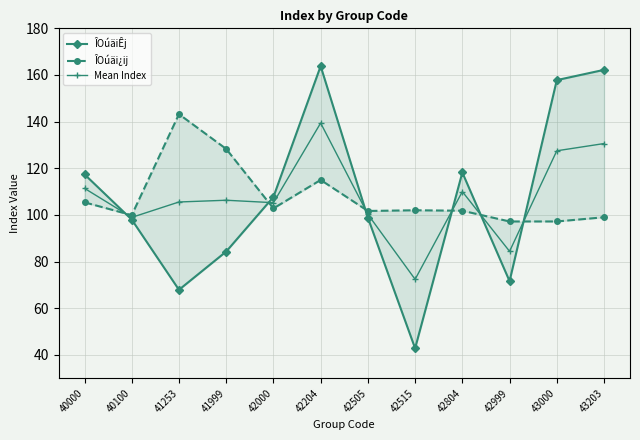

Reading right to left, extract all data points from this chart.

ÎOúäiÊj: 43203=162.2	43000=157.8	42999=71.6	42804=118.2	42515=42.8	42505=98.8	42204=163.8	42000=107.7	41999=84.3	41253=67.9	40100=98.0	40000=117.4
ÎOúäi¿ij: 43203=99.0	43000=97.2	42999=97.2	42804=101.8	42515=102.0	42505=101.7	42204=115.0	42000=102.8	41999=128.3	41253=143.2	40100=99.9	40000=105.4
Mean Index: 43203=130.6	43000=127.5	42999=84.4	42804=110.0	42515=72.4	42505=100.2	42204=139.4	42000=105.2	41999=106.3	41253=105.5	40100=99.0	40000=111.4